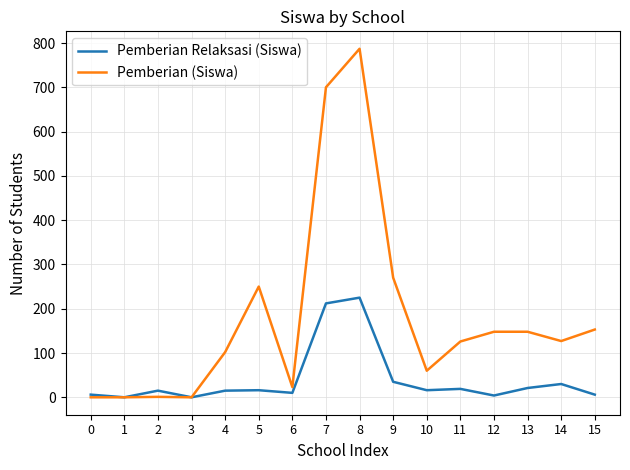

The value of Pemberian Relaksasi (Siswa) at 0 is 6. True or false?

True